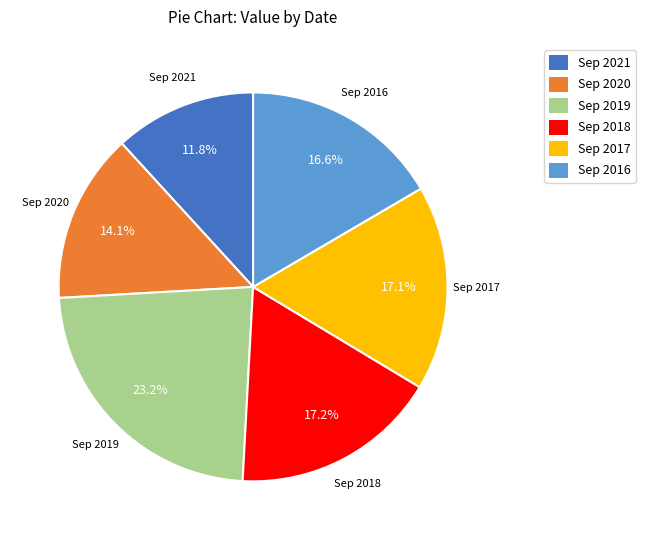

True or false: Sep 2018 accounts for 17% of the total.

True